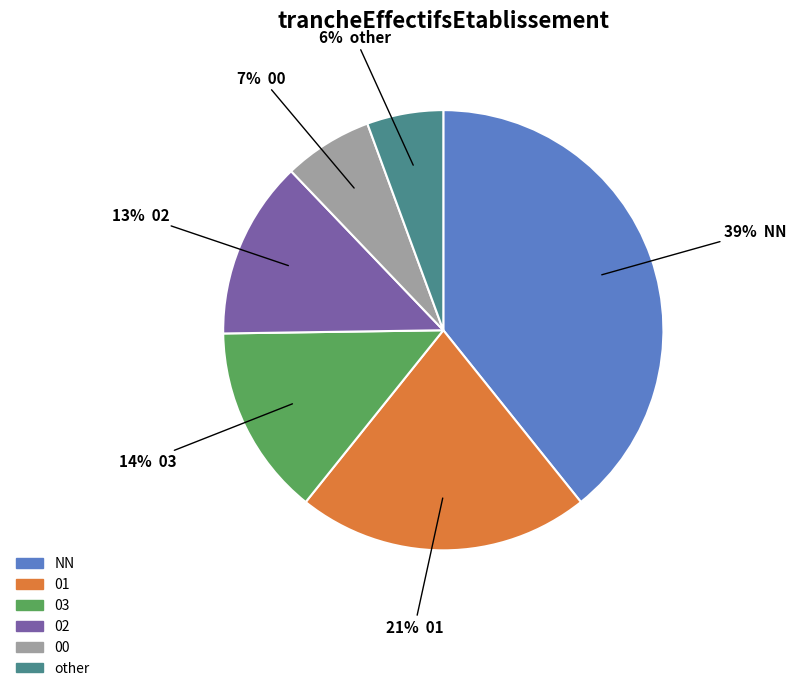

How many segments does this pie chart have?

6